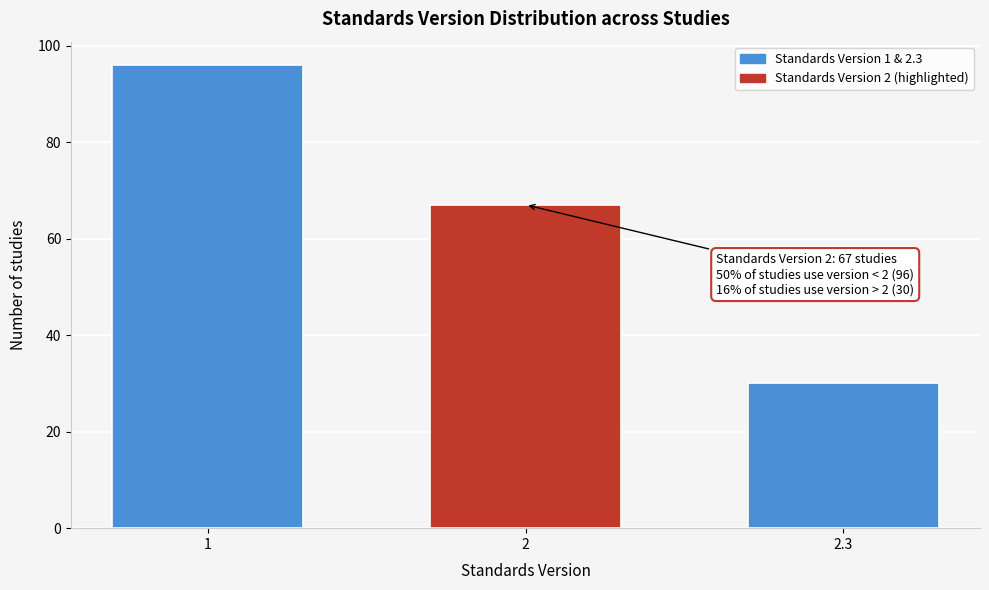

Reading left to right, transcribe all the data shown in this chart.

96	67	30